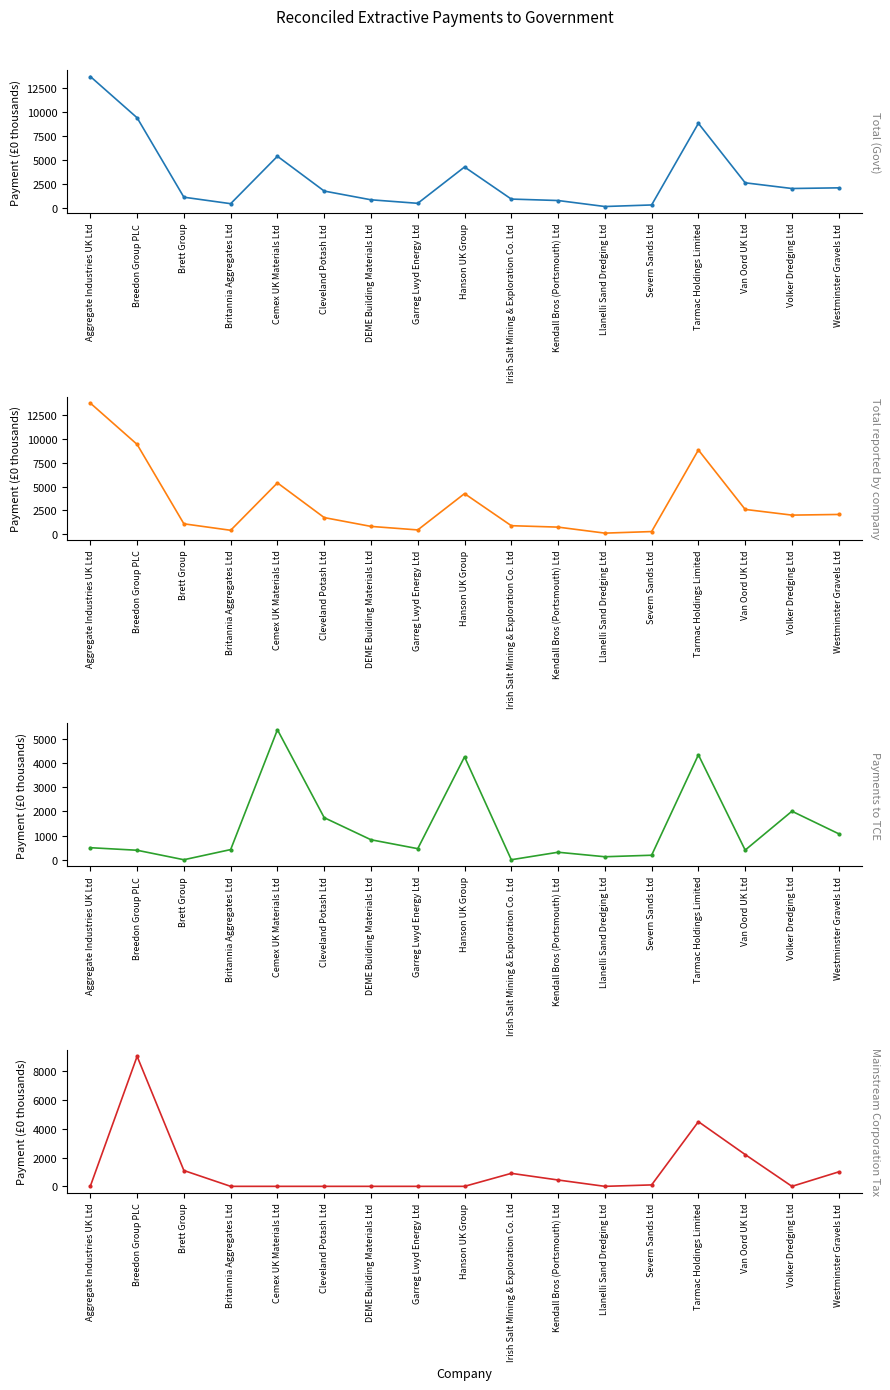

What is the total value across all series at Llanelli Sand Dredging Ltd?

372